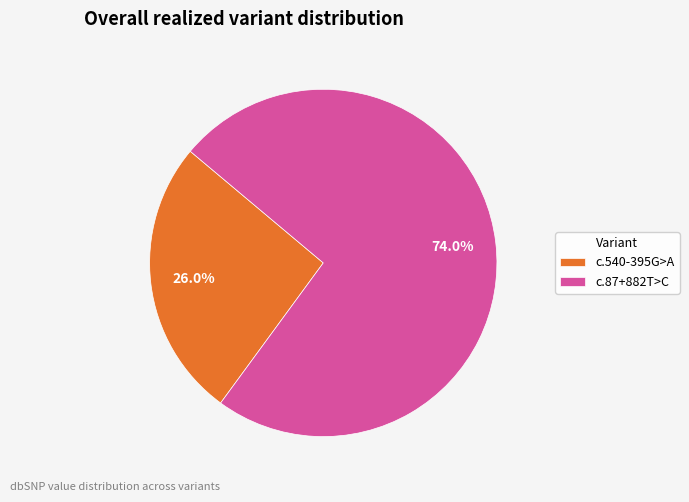

Rank the categories by value from highest to lowest.

c.87+882T>C, c.540-395G>A